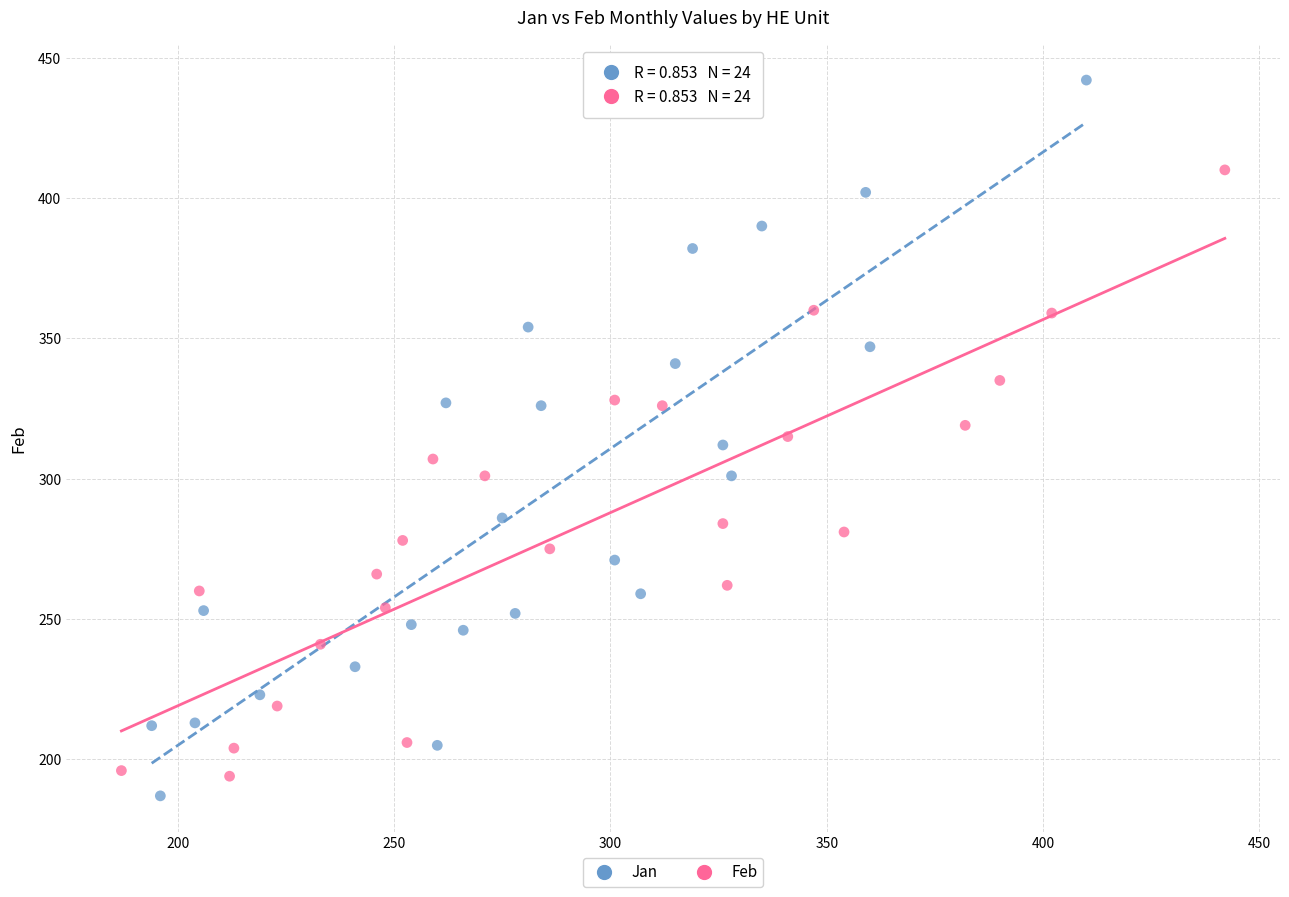

Which series contains the highest Y value?

Jan